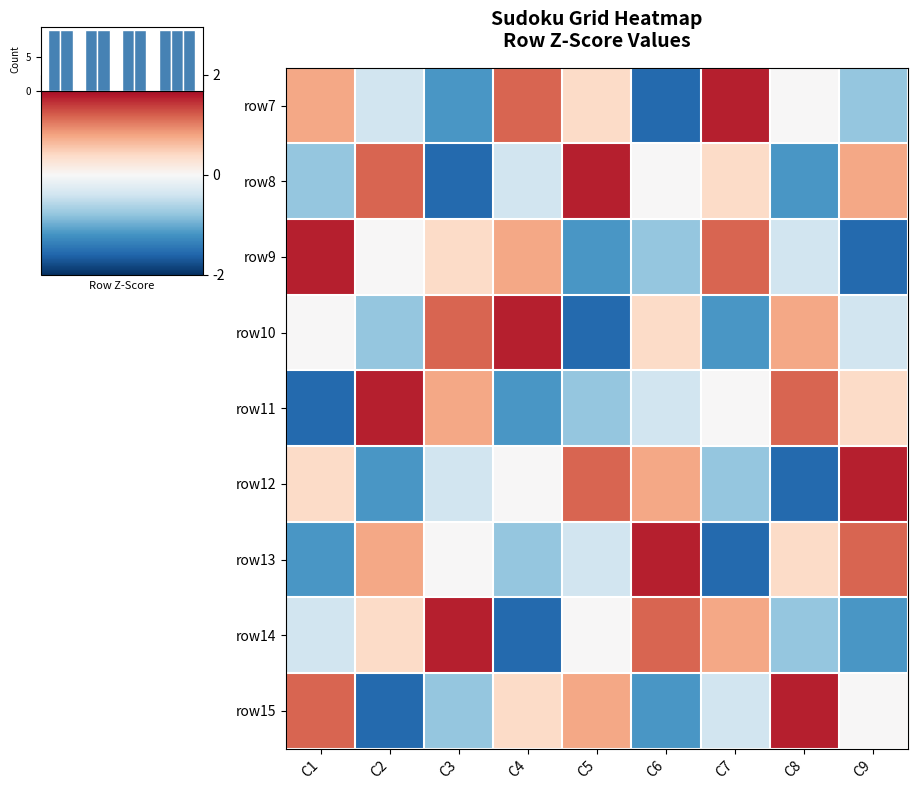

How many series are shown in this chart?

9